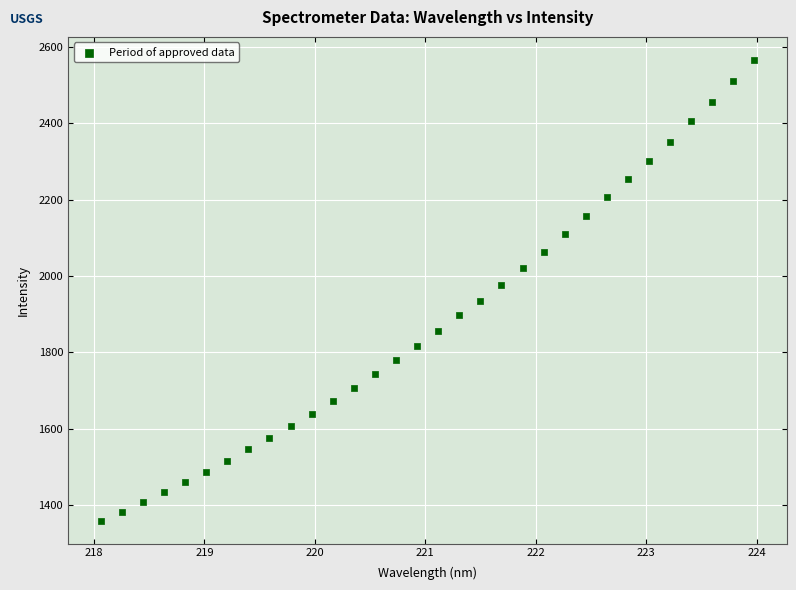

What is the range of Y values (max minus min)?

1207.1